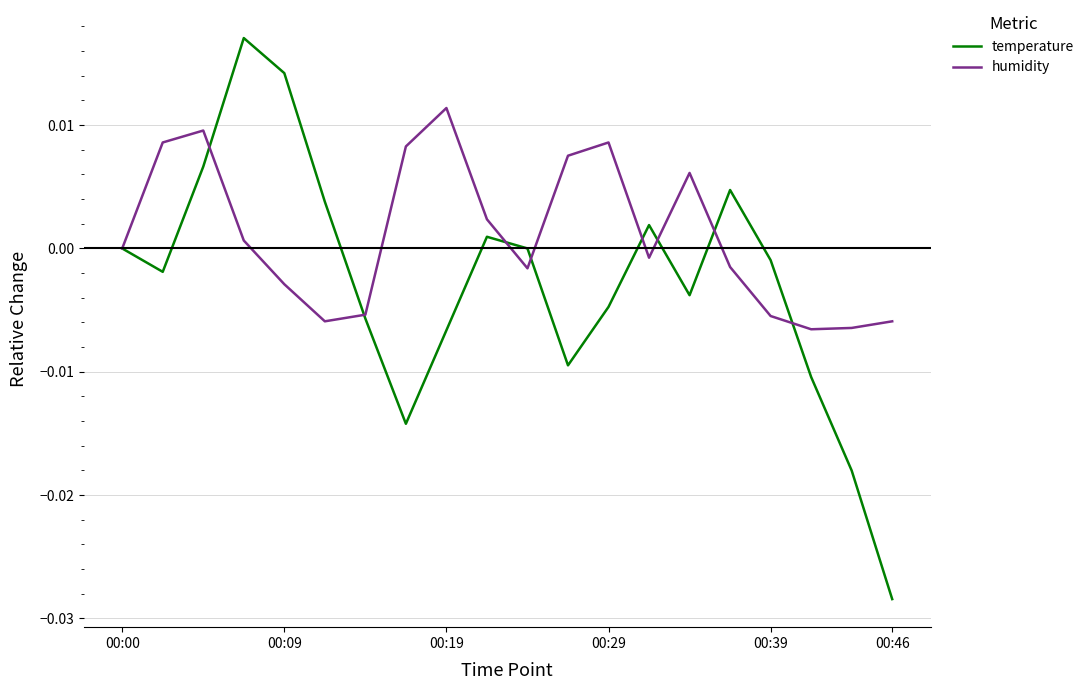

List the series in order of their peak value, lowest first.

humidity, temperature